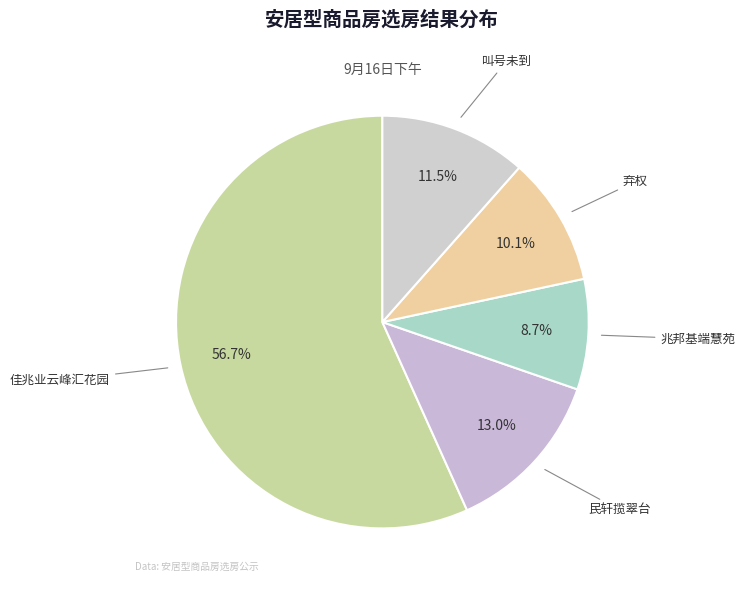

To the nearest percent, what is the difference between the 佳兆业云峰汇花园 and 叫号未到 slice percentages?

45%